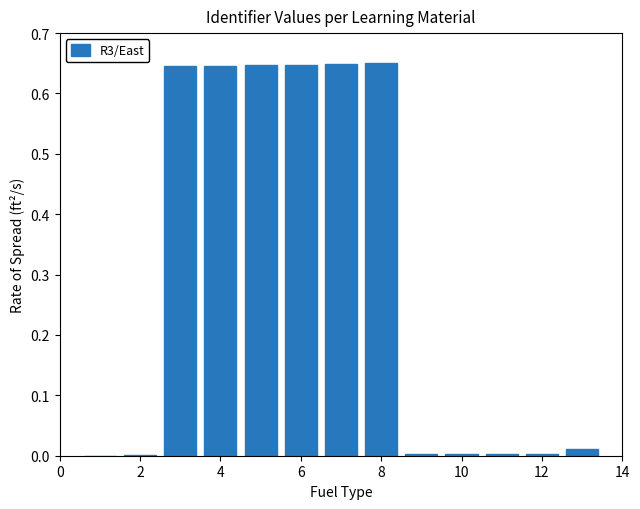

Reading left to right, what are all the values shown in this chart?

0.0	0.0	0.6	0.6	0.6	0.6	0.6	0.7	0.0	0.0	0.0	0.0	0.0